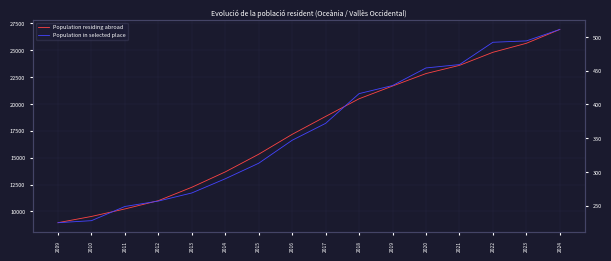

Rank the categories by Population in selected place value from highest to lowest.

2024, 2023, 2022, 2021, 2020, 2019, 2018, 2017, 2016, 2015, 2014, 2013, 2012, 2011, 2010, 2009